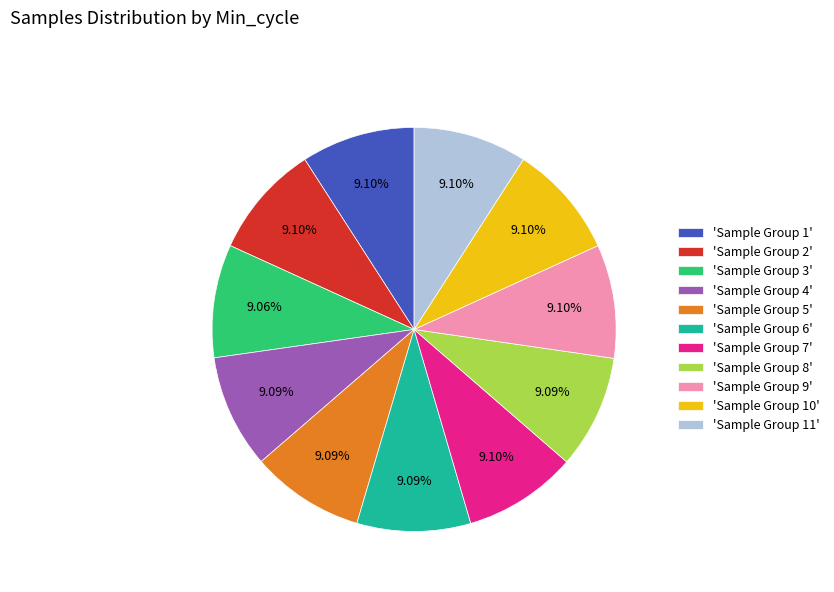

Do 'Sample Group 2' and 'Sample Group 4' together represent more than half of the pie?

No